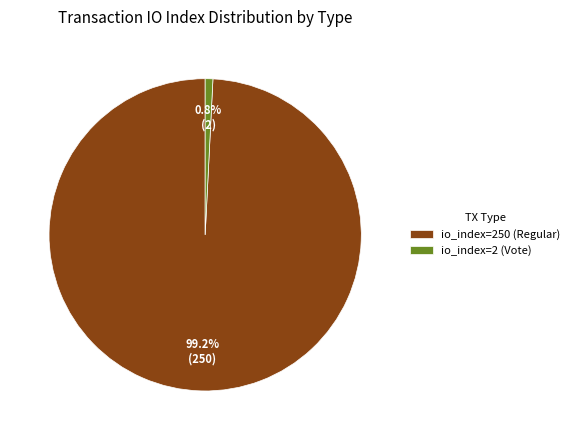

What percentage is the io_index=250 (Regular) slice, to the nearest percent?

99%